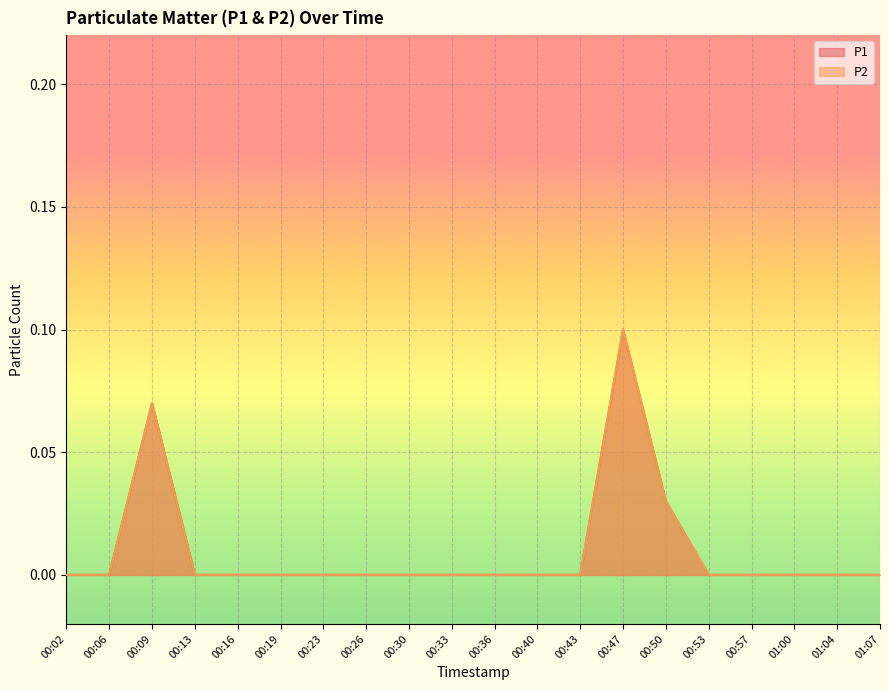

Reading right to left, extract all data points from this chart.

P1: 01:07=0.0	01:04=0.0	01:00=0.0	00:57=0.0	00:53=0.0	00:50=0.0	00:47=0.1	00:43=0.0	00:40=0.0	00:36=0.0	00:33=0.0	00:30=0.0	00:26=0.0	00:23=0.0	00:19=0.0	00:16=0.0	00:13=0.0	00:09=0.1	00:06=0.0	00:02=0.0
P2: 01:07=0.0	01:04=0.0	01:00=0.0	00:57=0.0	00:53=0.0	00:50=0.0	00:47=0.1	00:43=0.0	00:40=0.0	00:36=0.0	00:33=0.0	00:30=0.0	00:26=0.0	00:23=0.0	00:19=0.0	00:16=0.0	00:13=0.0	00:09=0.1	00:06=0.0	00:02=0.0